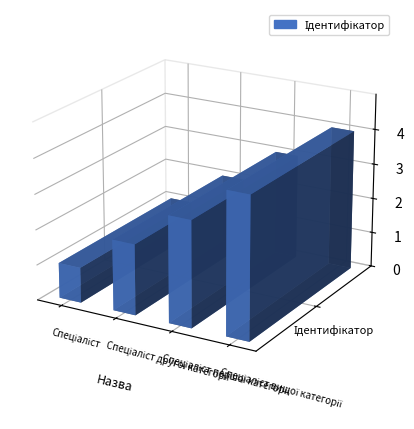

What position from the right is Спеціаліст?

4